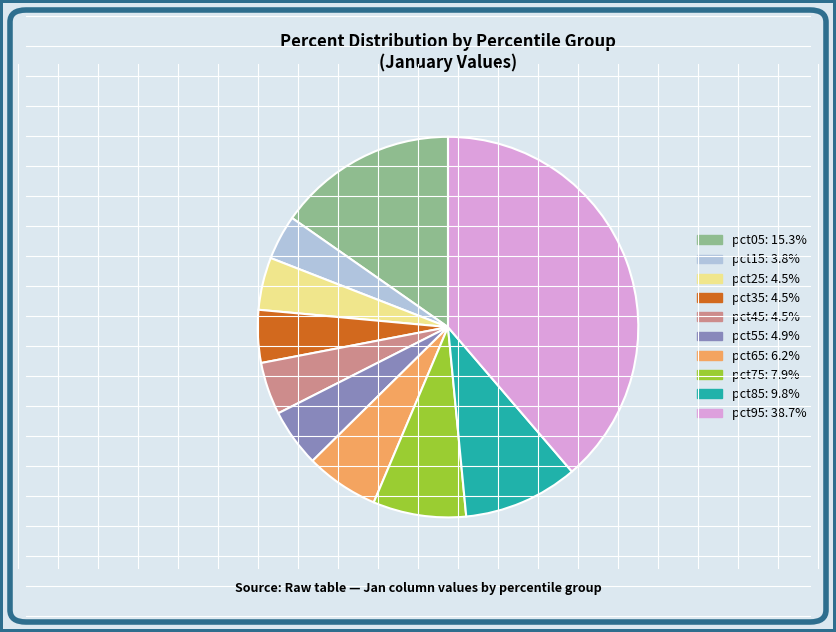

Which category has the biggest portion of the pie?

pct95